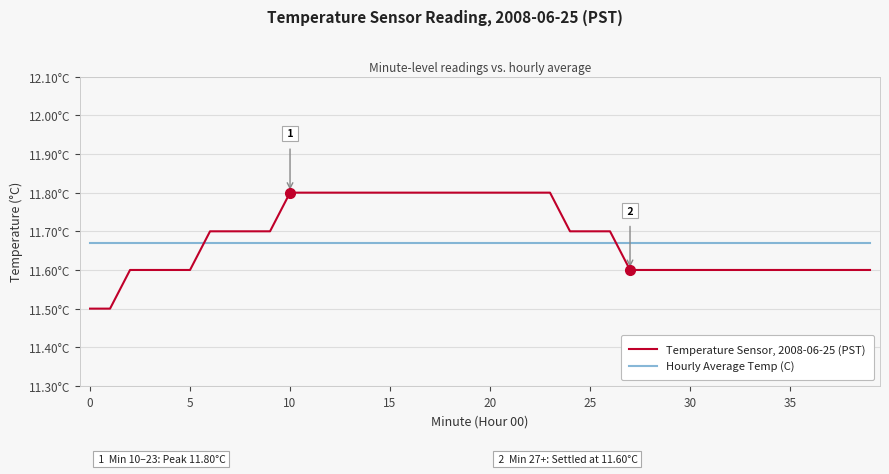

What is the difference between the second highest and second lowest values in the Temperature Sensor, 2008-06-25 (PST) series?

0.3